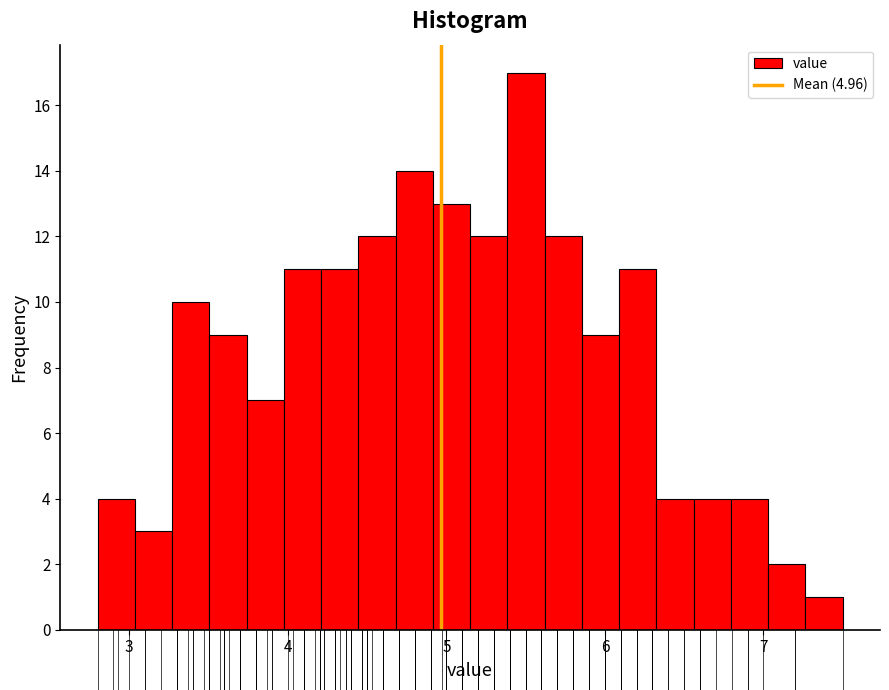

Around what value on the x-axis is the tallest bar? Give the approximate position of its centre, as read against the axis.

5.5